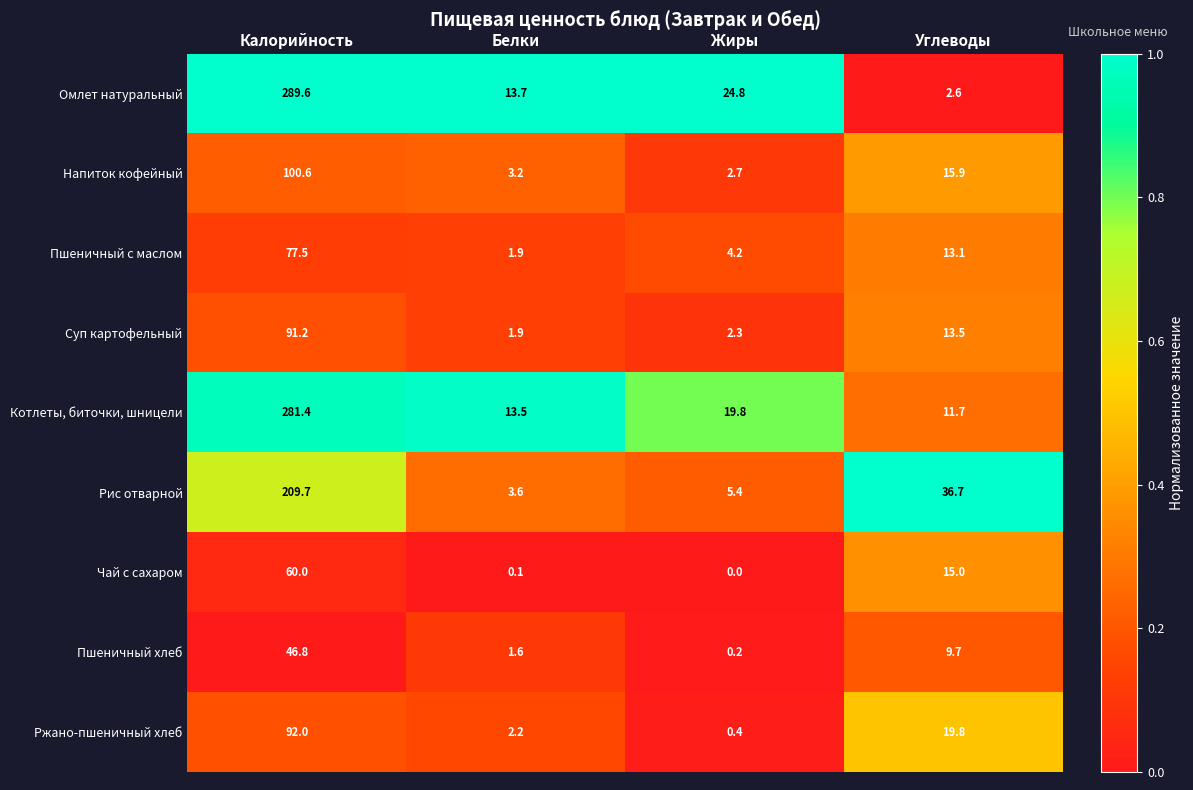

The Ржано-пшеничный хлеб series shows 92.0 at Калорийность. True or false?

True